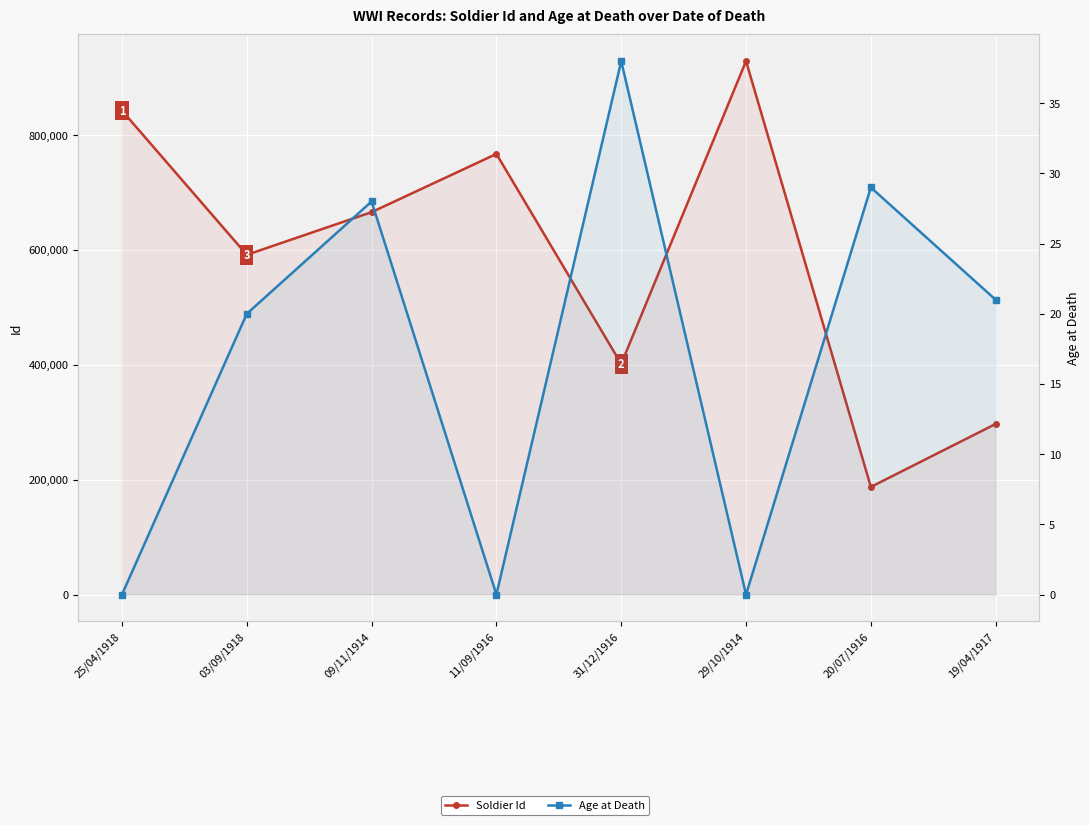

What is the total value across all series at 19/04/1917?

297040